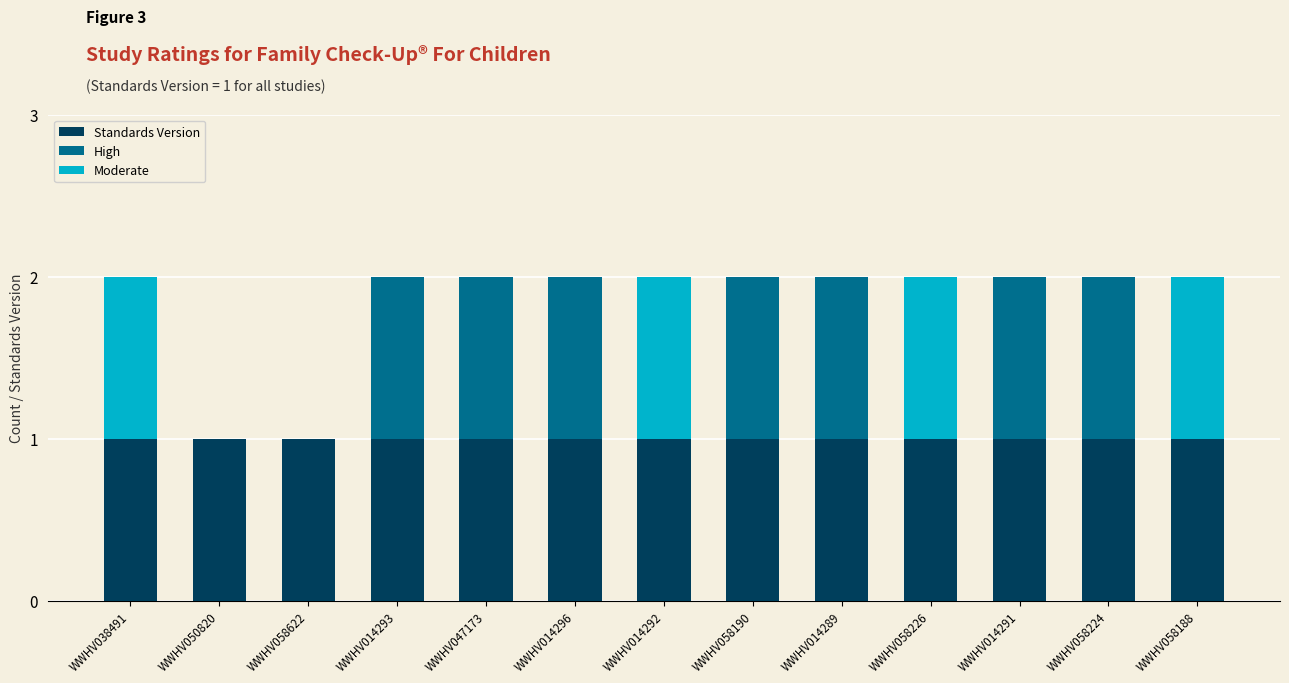

What are all the series names shown in the legend?

Standards Version, High, Moderate